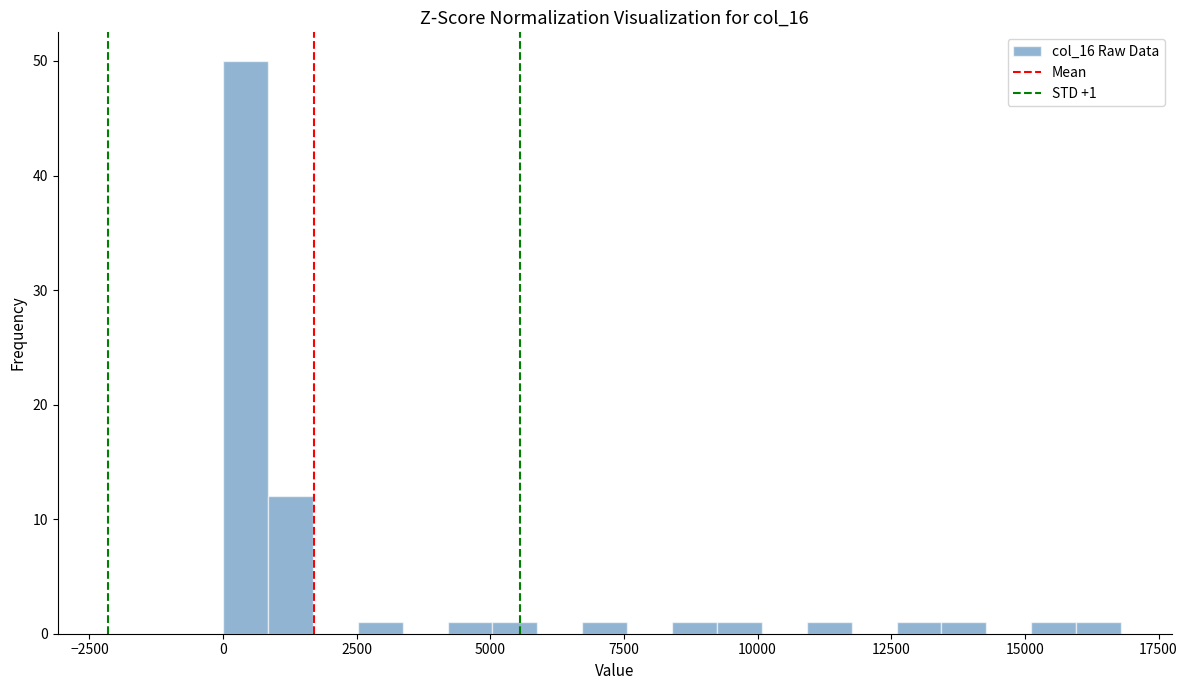

Around what value on the x-axis is the tallest bar? Give the approximate position of its centre, as read against the axis.

500